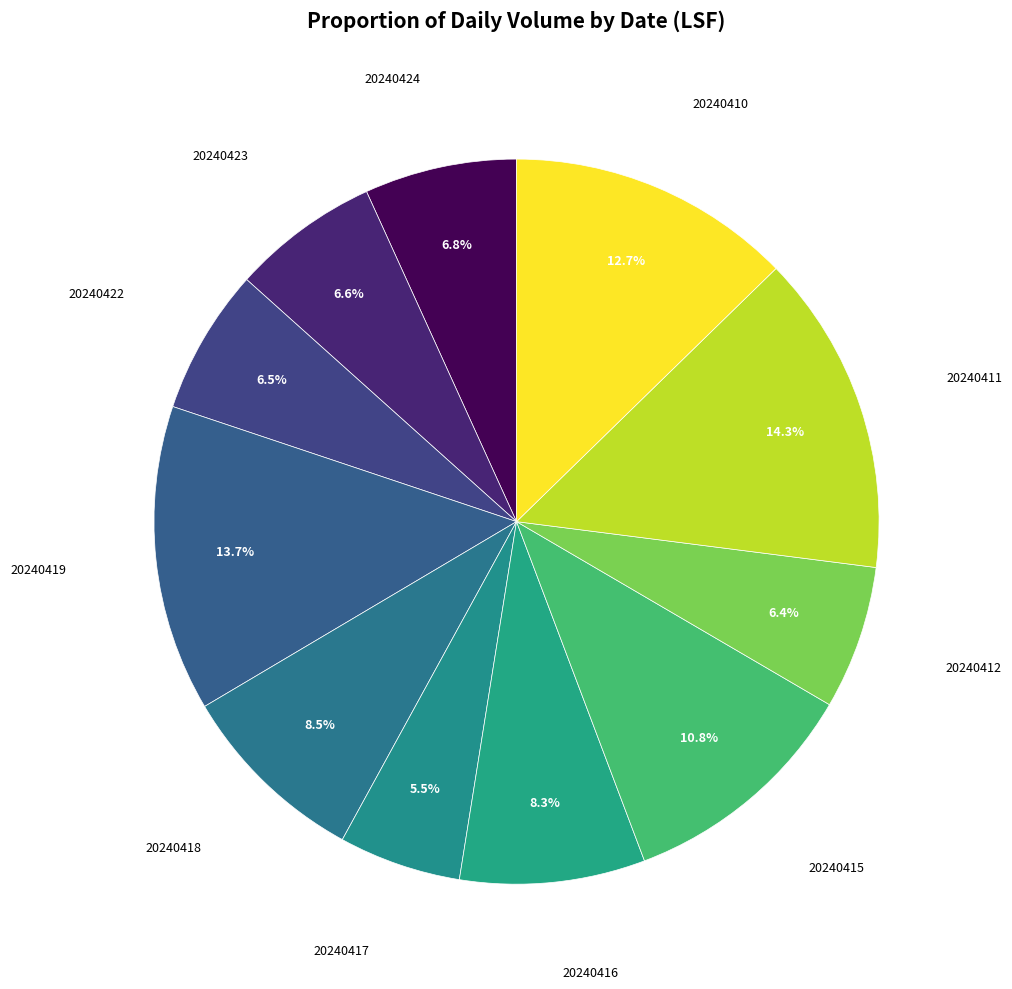

Count the number of slices in the pie.

11